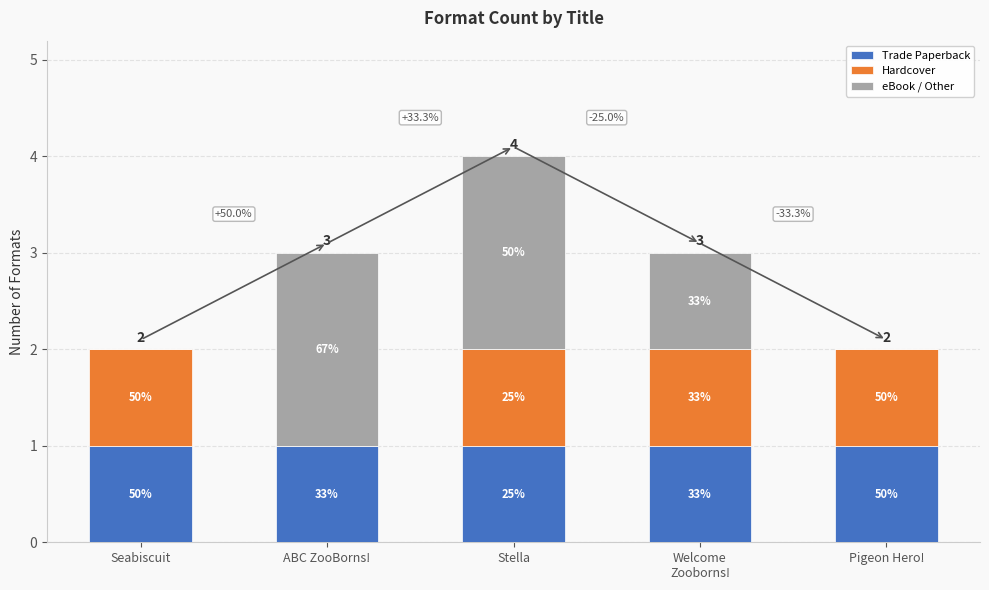

The value of Trade Paperback at Welcome
Zooborns! is 1. True or false?

False